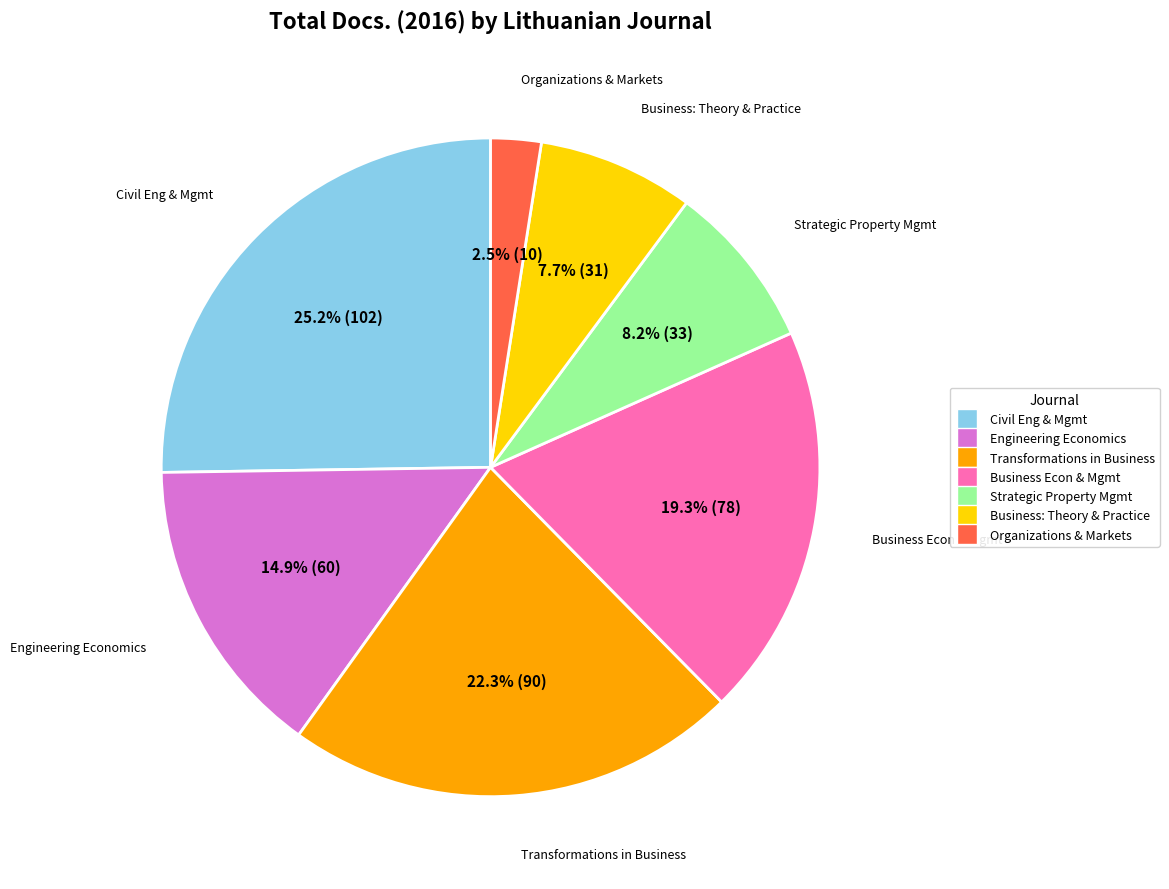

Does any single category account for the majority?

No